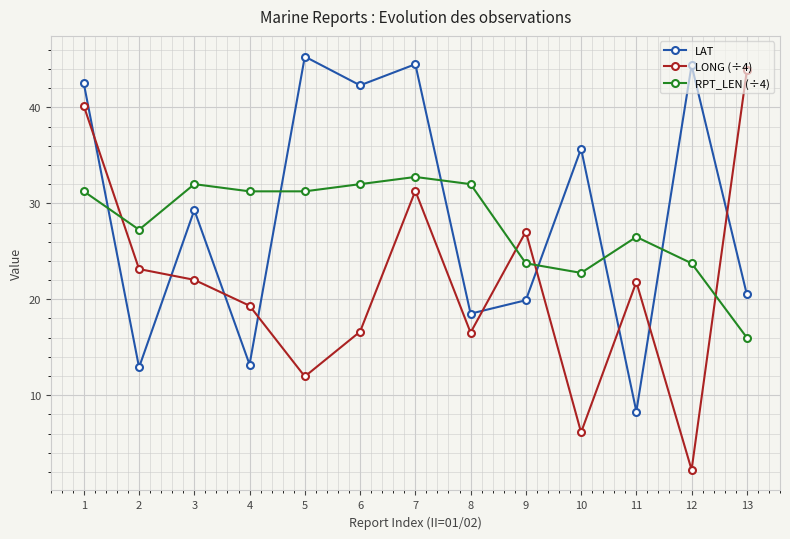

Where does the LONG (÷4) series first go above 21?

1